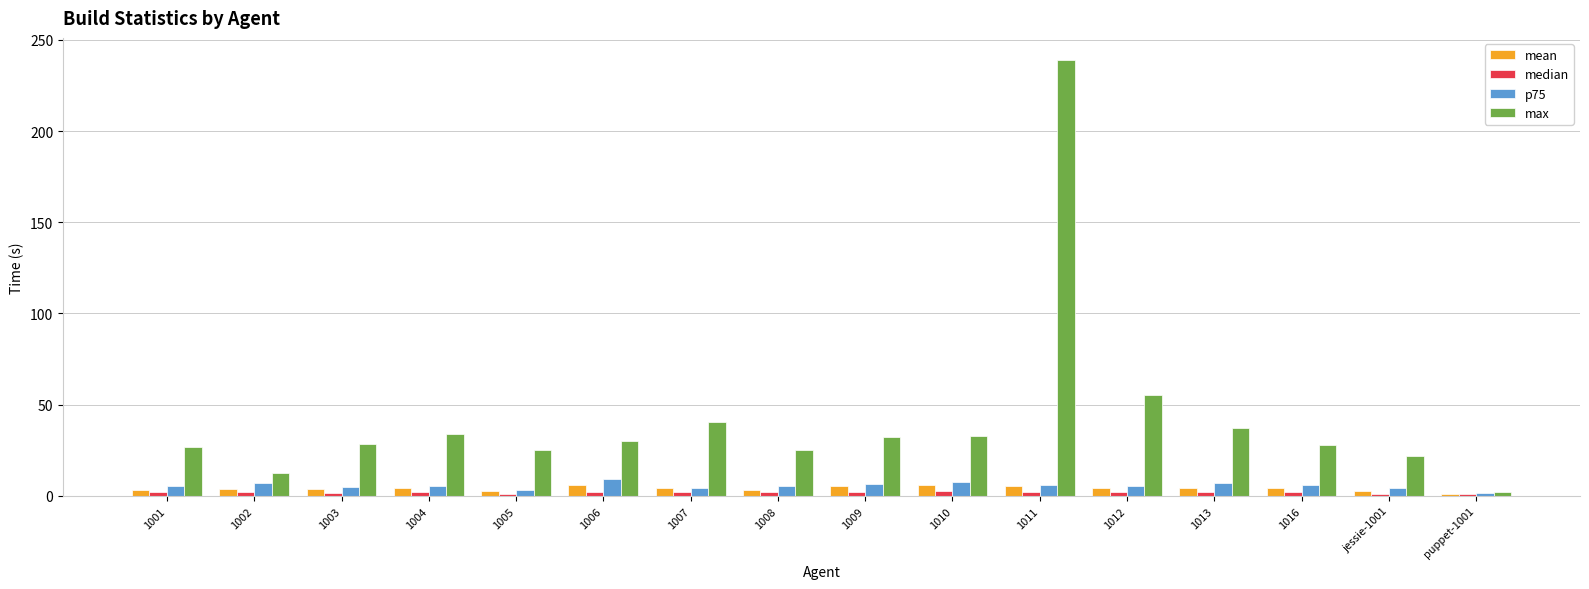

Which series has the widest spread of values?

max